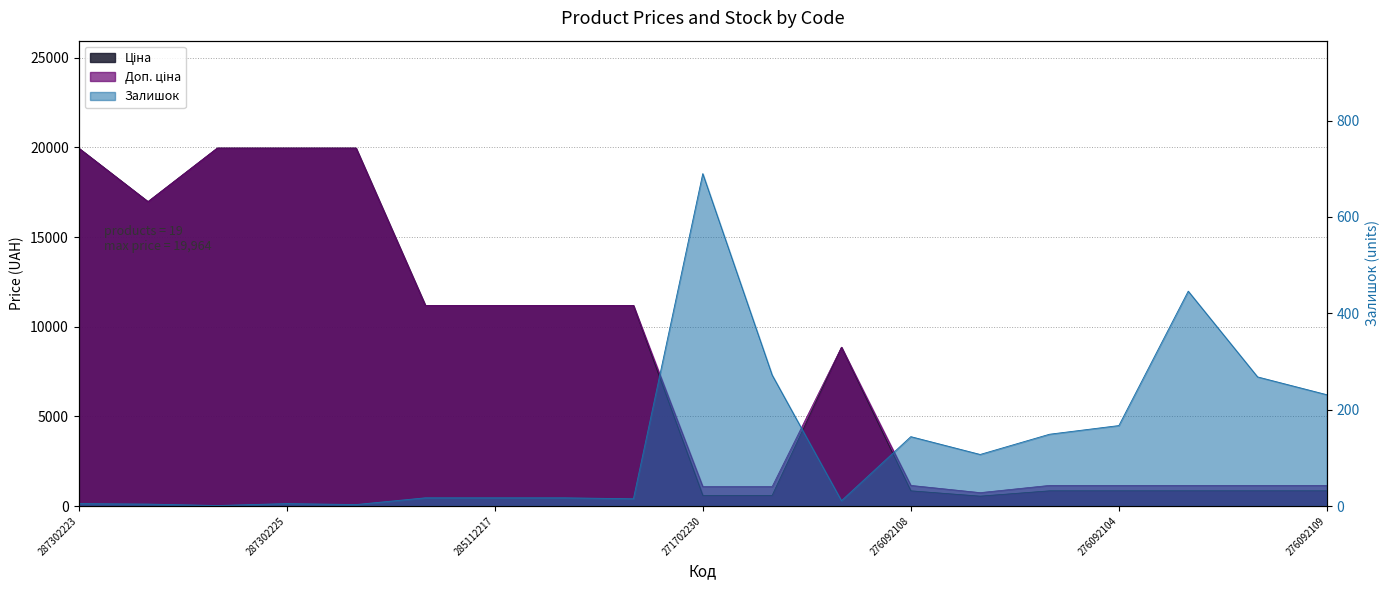

Which label corresponds to the smallest value in the chart?

287302226